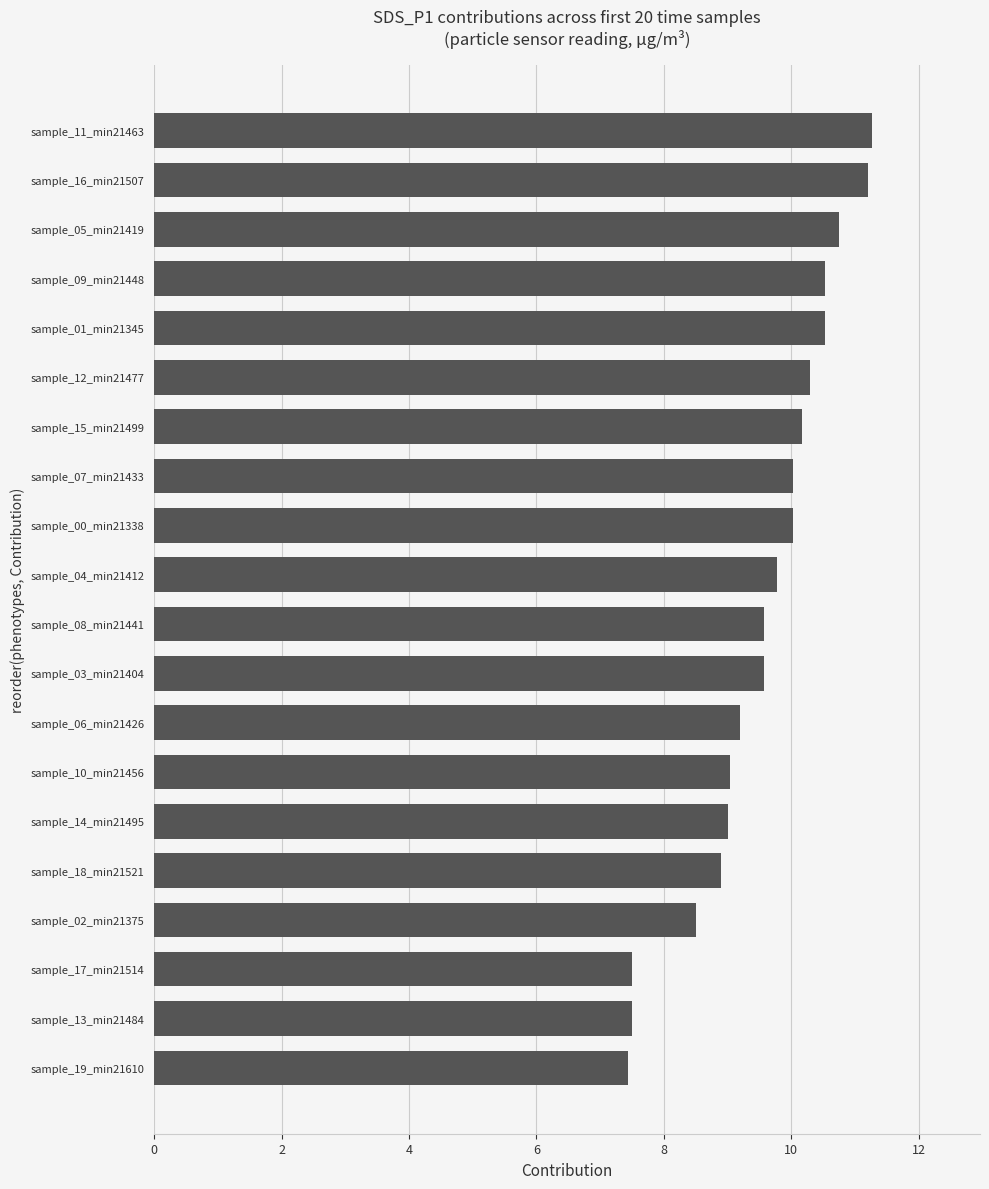

Approximately how many times larger is the value at sample_06_min21426 compared to sample_07_min21433?

0.9